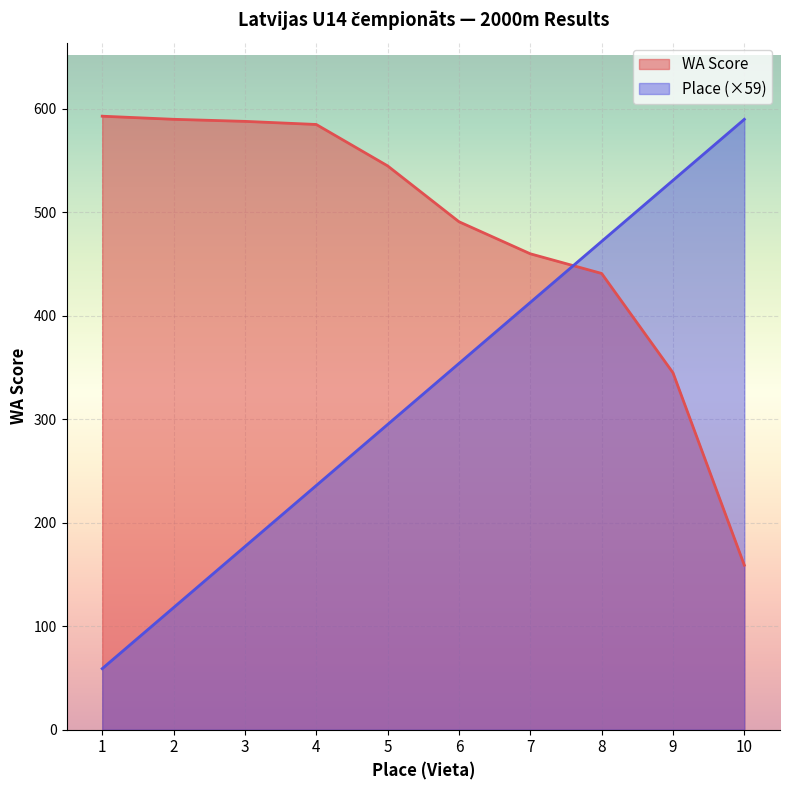

Rank the series at 7 from lowest to highest value.

Place (×59), WA Score